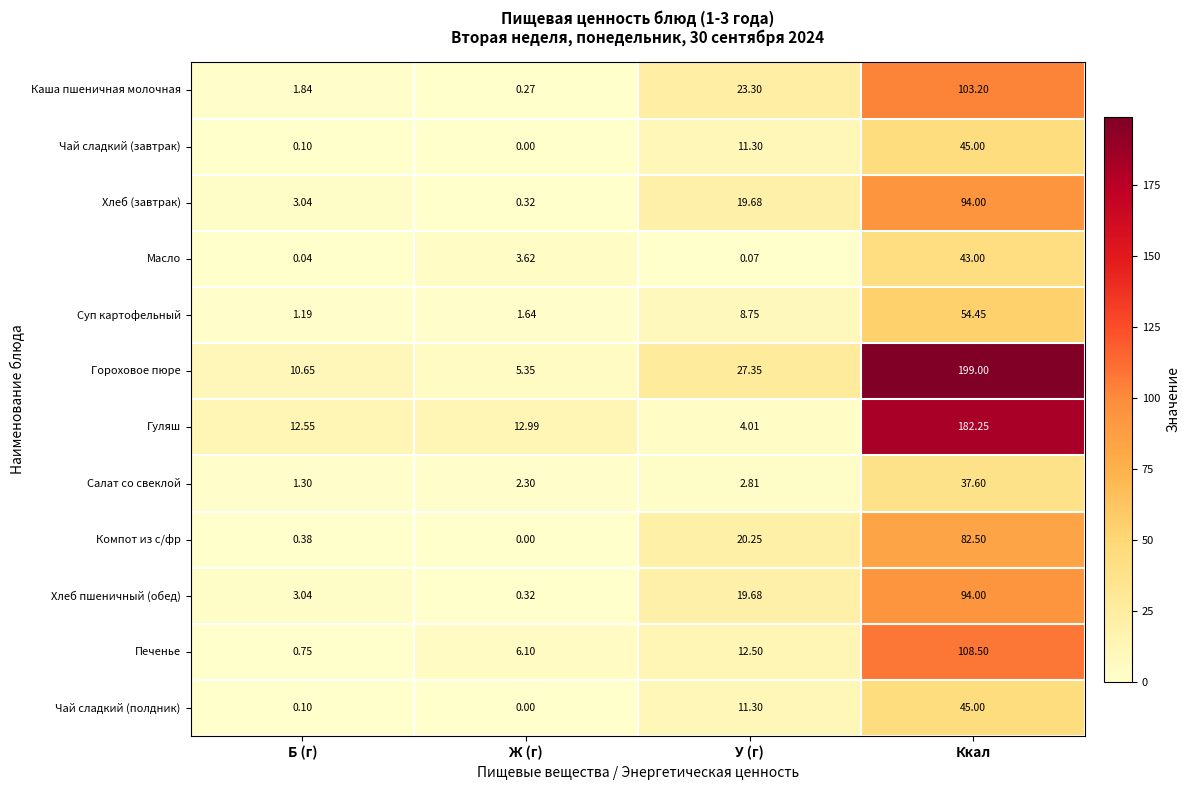

Which series has the largest total across all categories?

Гороховое пюре